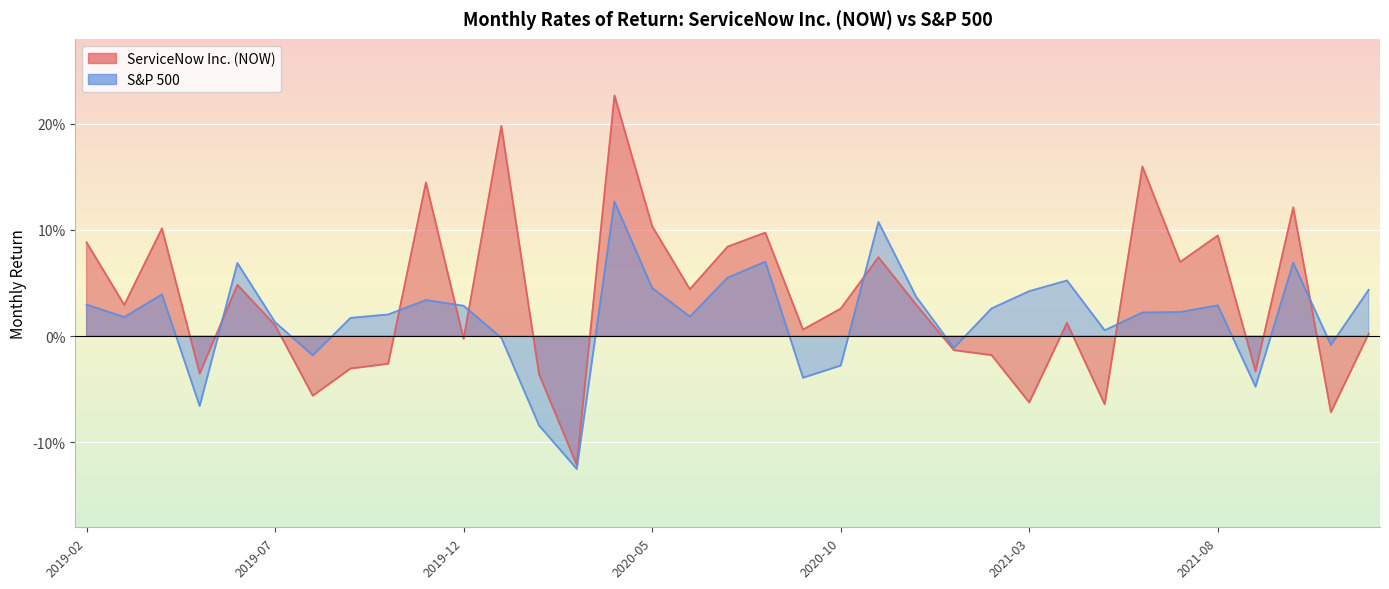

Where is the first local maximum for R(S&P 500, t)?

2019-04